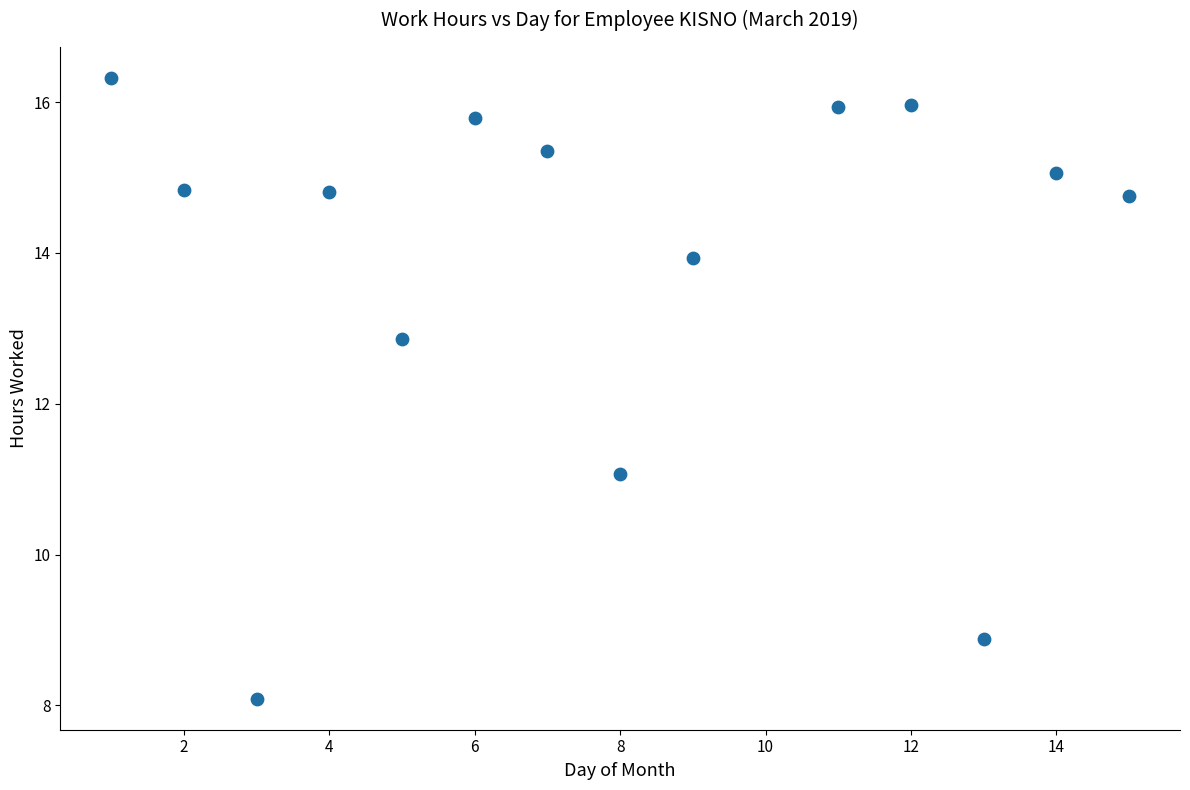

What is the range of X values (max minus min)?

14.0